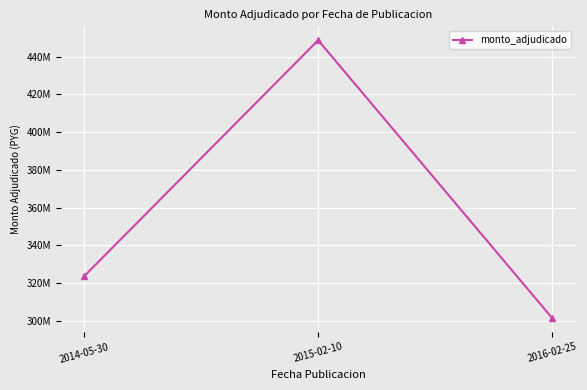

List the labels in order of value, smallest first.

2016-02-25, 2014-05-30, 2015-02-10